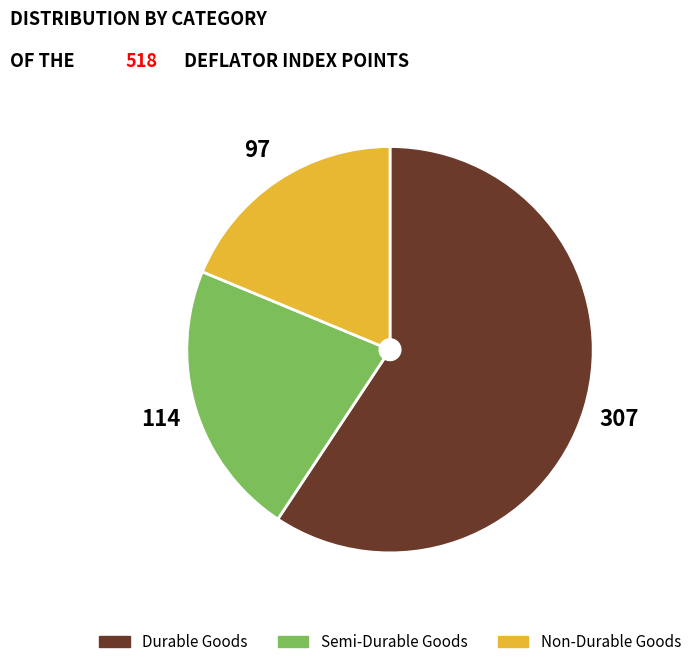

Does any single category account for the majority?

Yes